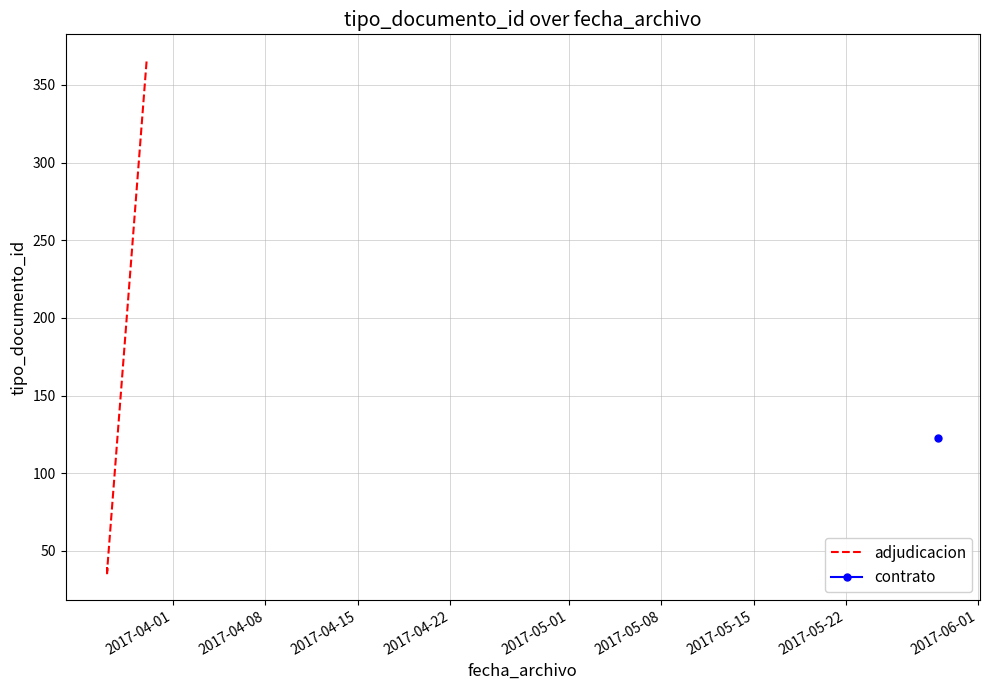

Does the chart display data point markers on the line(s)?

No